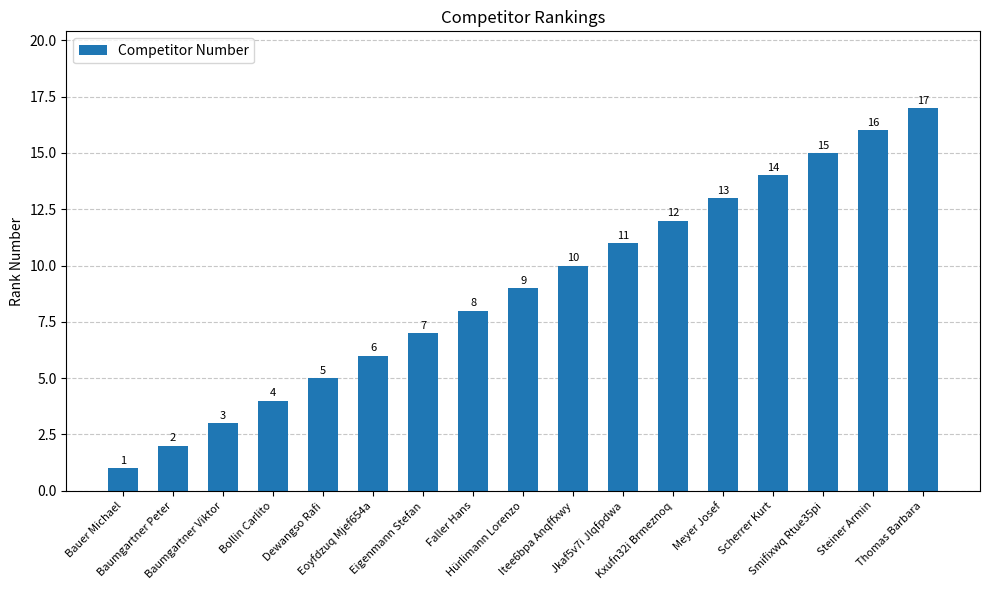

Reading left to right, list all the values displayed in this chart.

Bauer Michael=1	Baumgartner Peter=2	Baumgartner Viktor=3	Bollin Carlito=4	Dewangso Rafi=5	Eoyfdzuq Mjef654a=6	Eigenmann Stefan=7	Faller Hans=8	Hürlimann Lorenzo=9	Itee6bpa Anqffxwy=10	Jkaf5v7i Jlqfpdwa=11	Kxufn32i Brmeznoq=12	Meyer Josef=13	Scherrer Kurt=14	Smifixwq Rtue35pi=15	Steiner Armin=16	Thomas Barbara=17